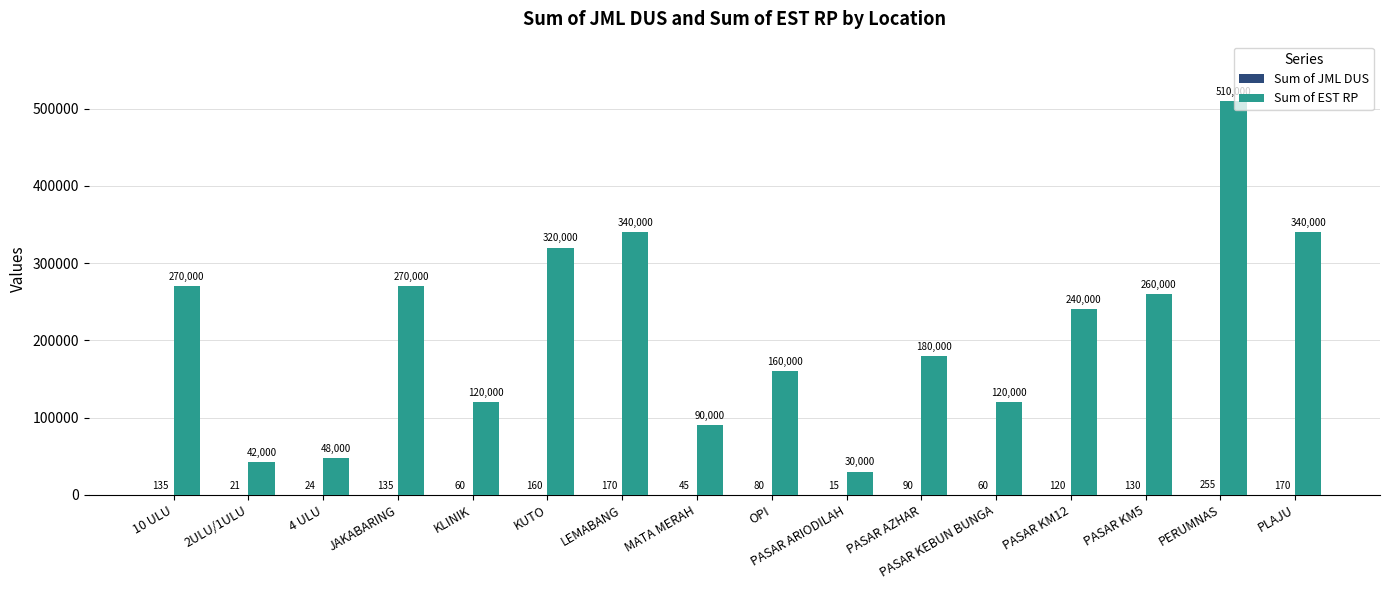

Which series has the largest range (max minus min)?

Sum of EST RP